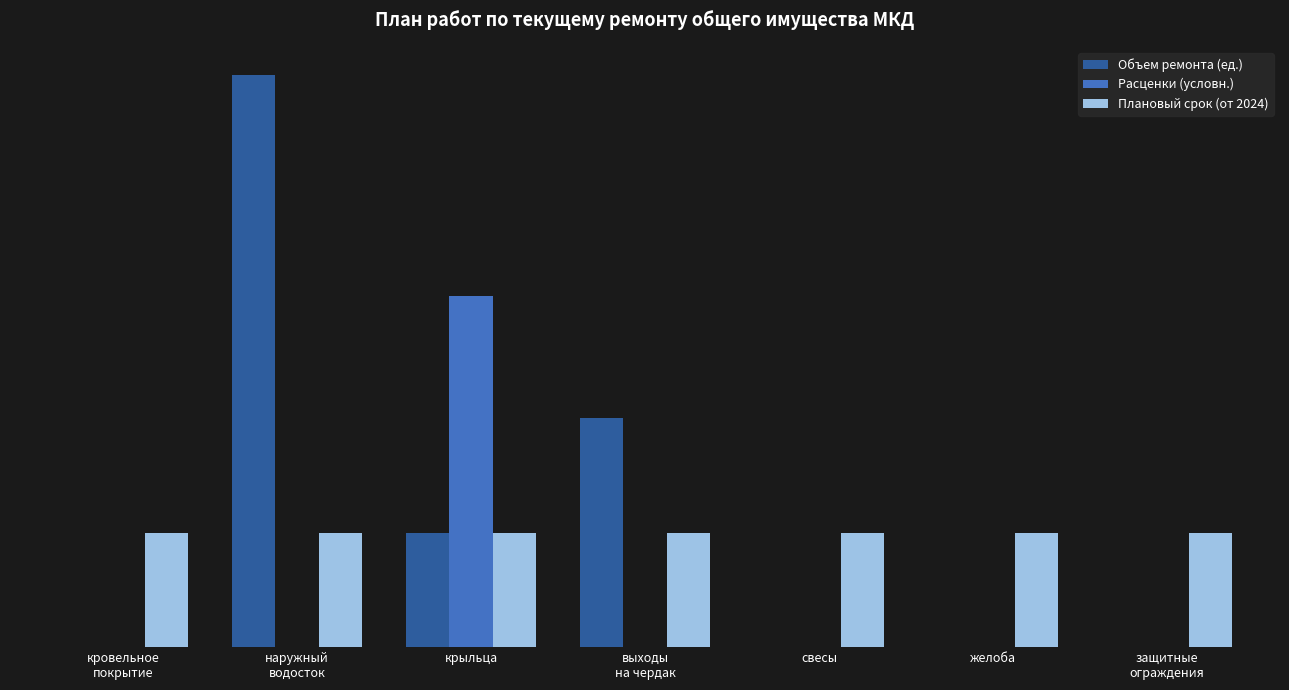

At how many categories does at least one series exceed 2?

2